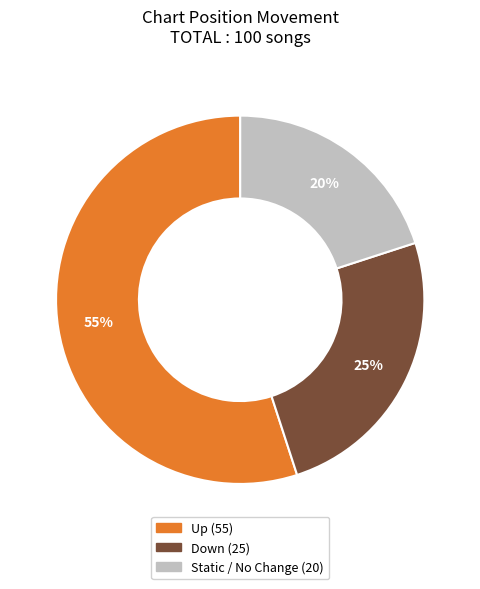

Is there a majority slice in this chart?

Yes